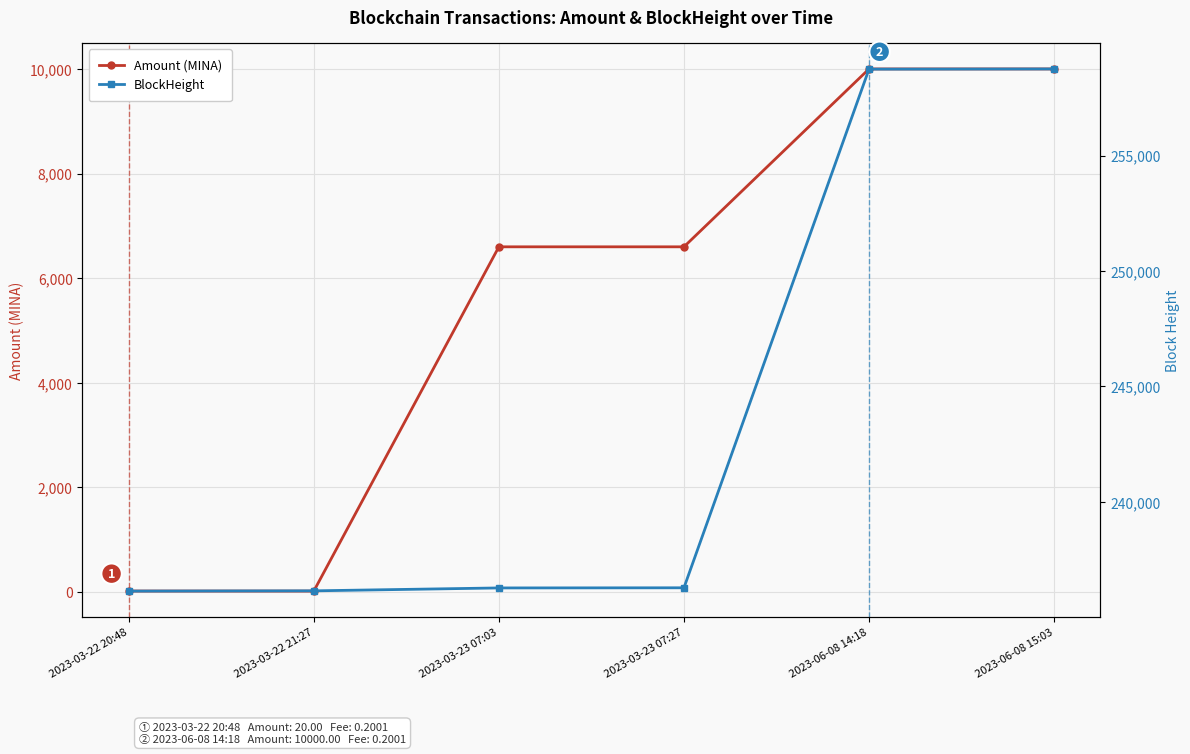

What is the difference between the highest and lowest values at 2023-03-22 21:27?

236129.0